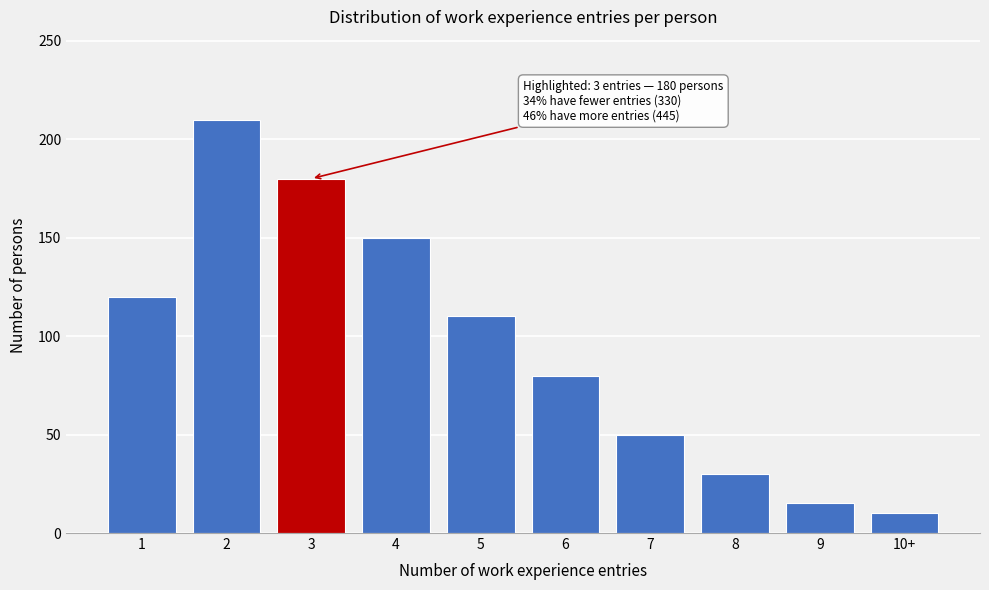

Reading left to right, list all the values displayed in this chart.

1=120	2=210	3=180	4=150	5=110	6=80	7=50	8=30	9=15	10+=10